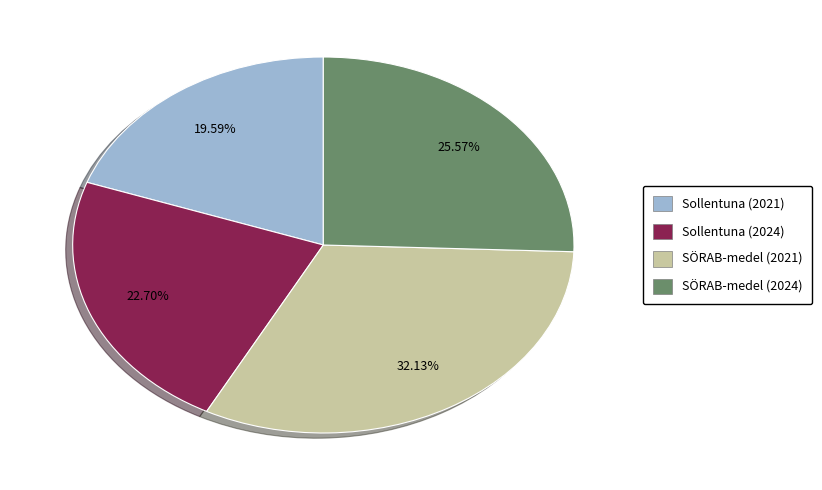

Count the number of slices in the pie.

4